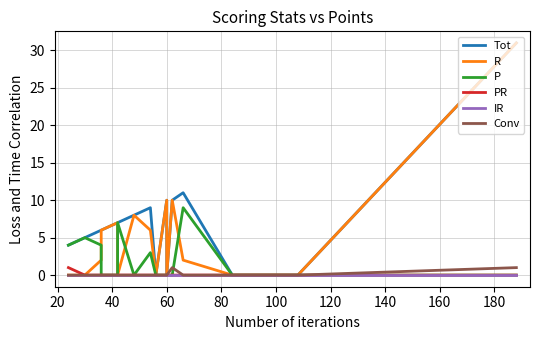

True or false: Conv has a value of 0 at 80.

False